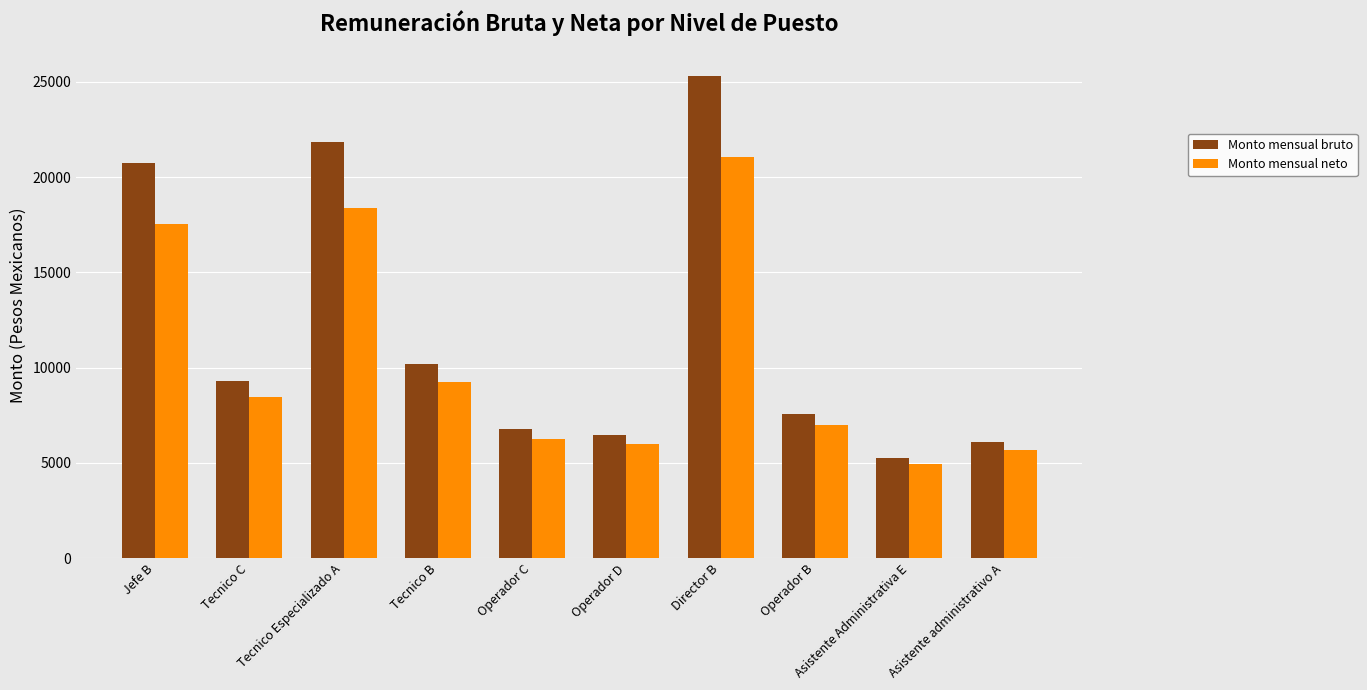

Is it true that Monto mensual neto equals 21079.9 at Director B?

True